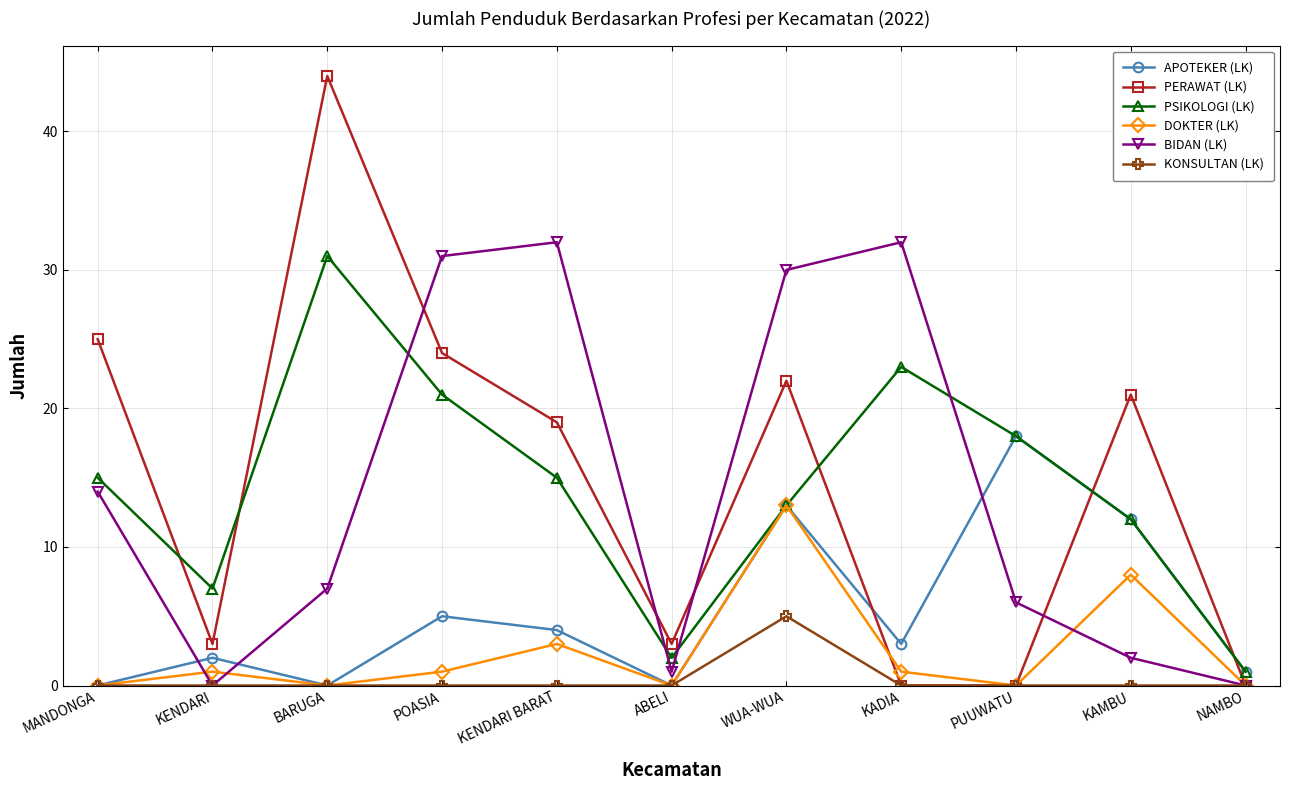

What is the label of the 10th point from the left?

KAMBU